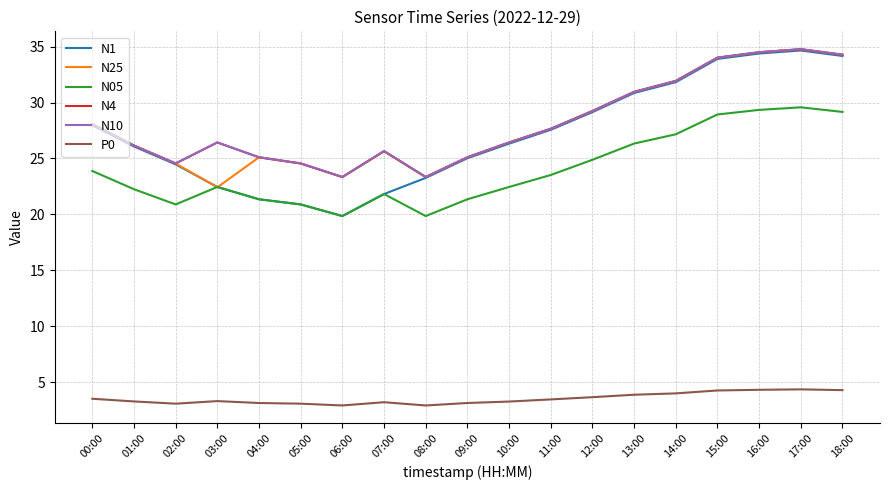

Does the chart display data point markers on the line(s)?

No